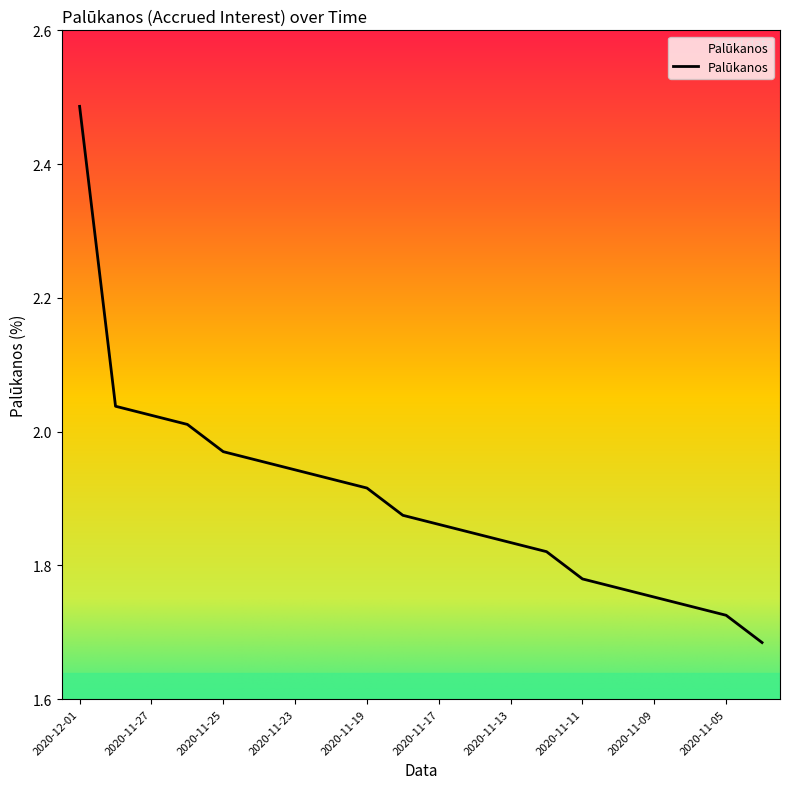

What is the difference between the maximum and minimum values?

0.8